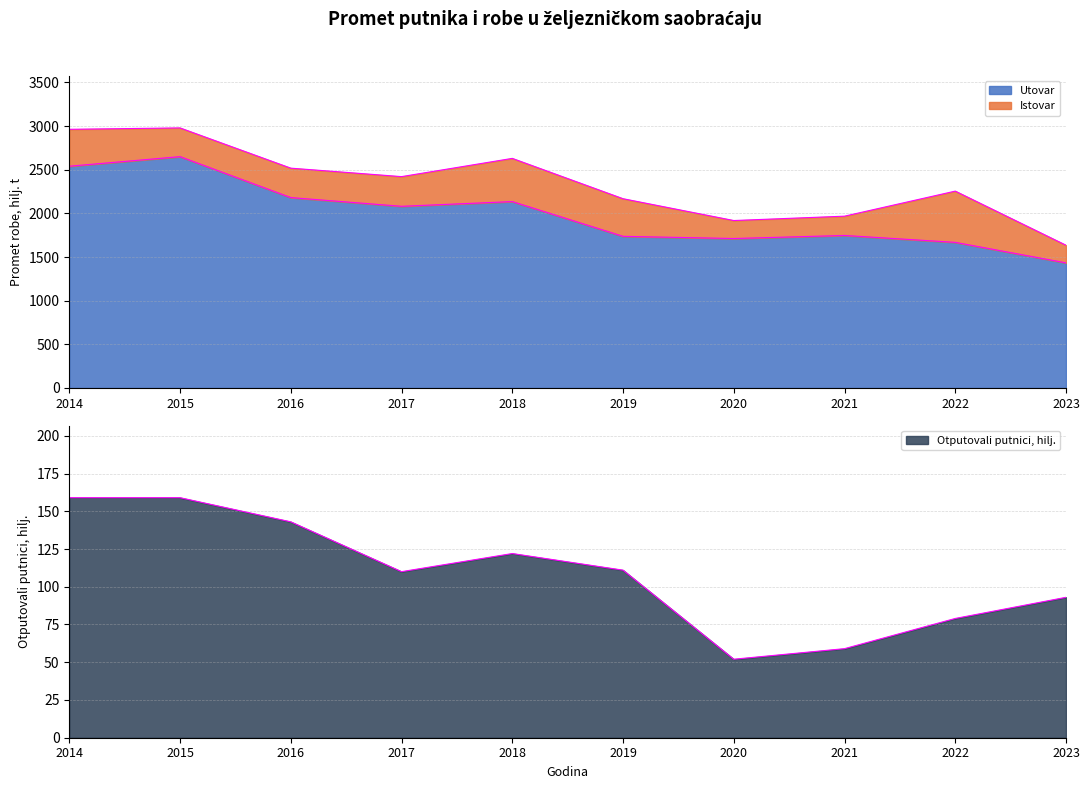

What is the difference between the Otputovali putnici, hilj. values at 2014 and 2018?

37